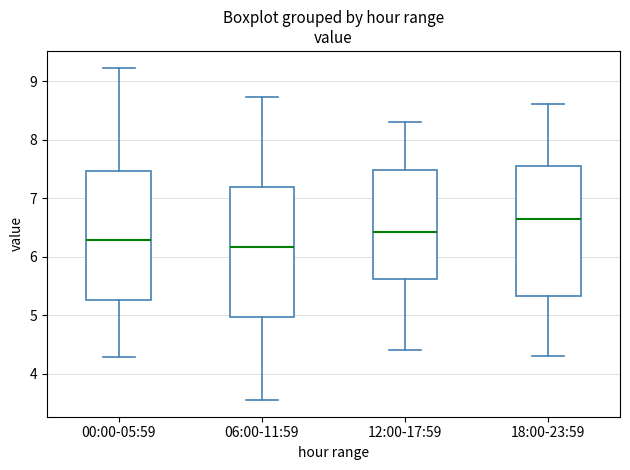

Reading left to right, transcribe this box plot: for each box, give where its median line is, the range the box spans, and where its two whiskers end, as read against the y-axis. The values are not printed on the chart, so give them approximately, as read against the axis.

00:00-05:59: median 6.3, box 5.3 to 7.5, whiskers 4.3 to 9.2
06:00-11:59: median 6.2, box 5.0 to 7.2, whiskers 3.6 to 8.7
12:00-17:59: median 6.4, box 5.6 to 7.5, whiskers 4.4 to 8.3
18:00-23:59: median 6.7, box 5.3 to 7.6, whiskers 4.3 to 8.6